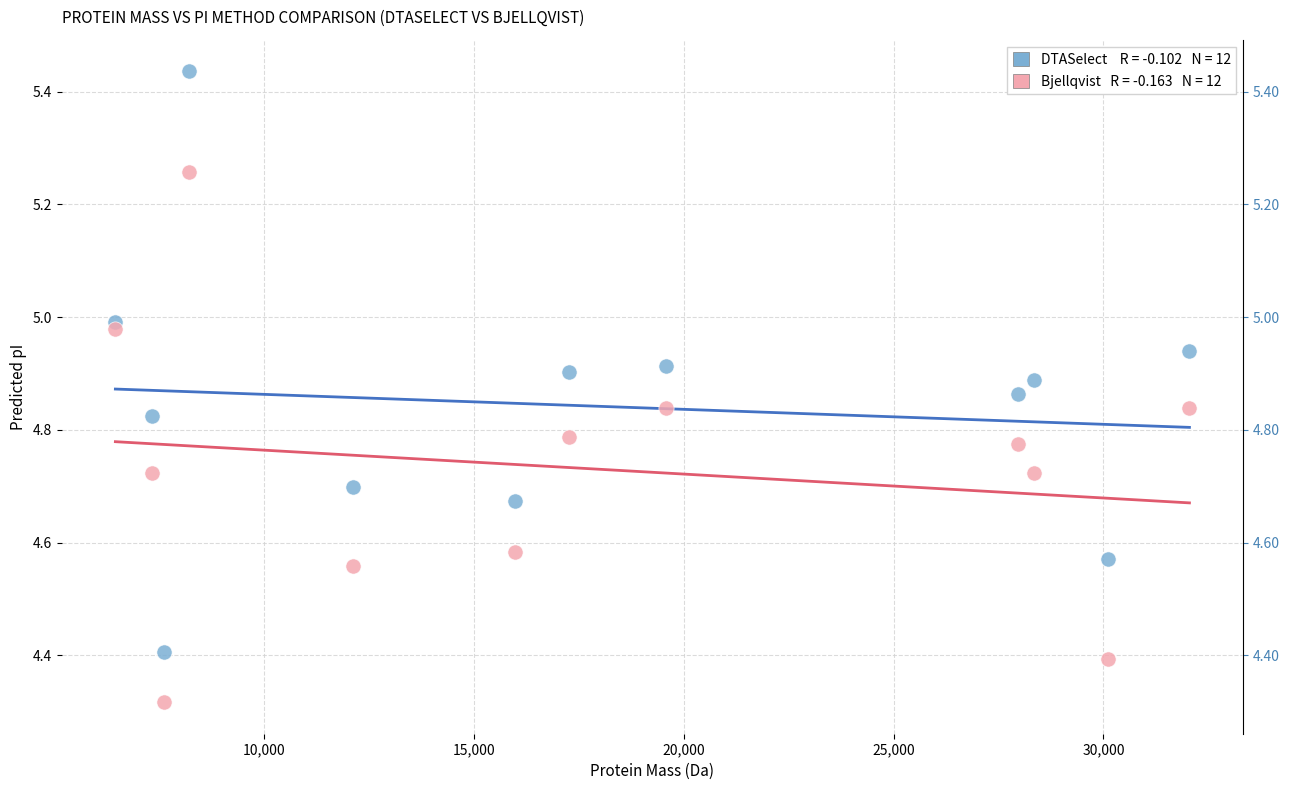

Across all data points, what is the range of X values (max minus min)?

25596.9